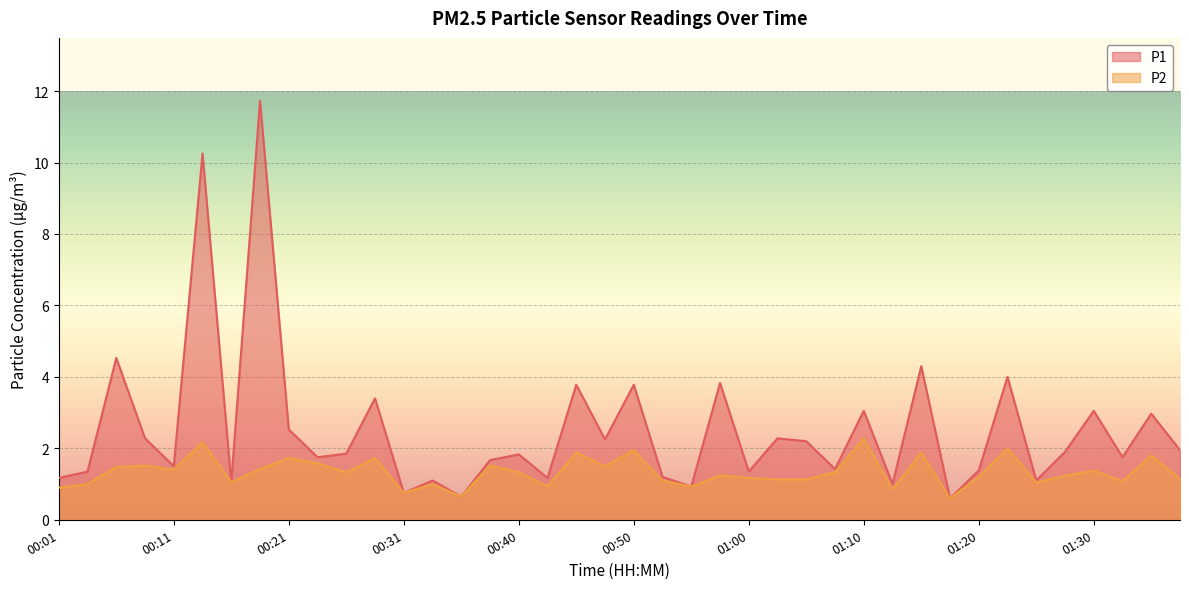

The value of P1 at 00:09 is 3.7. True or false?

False